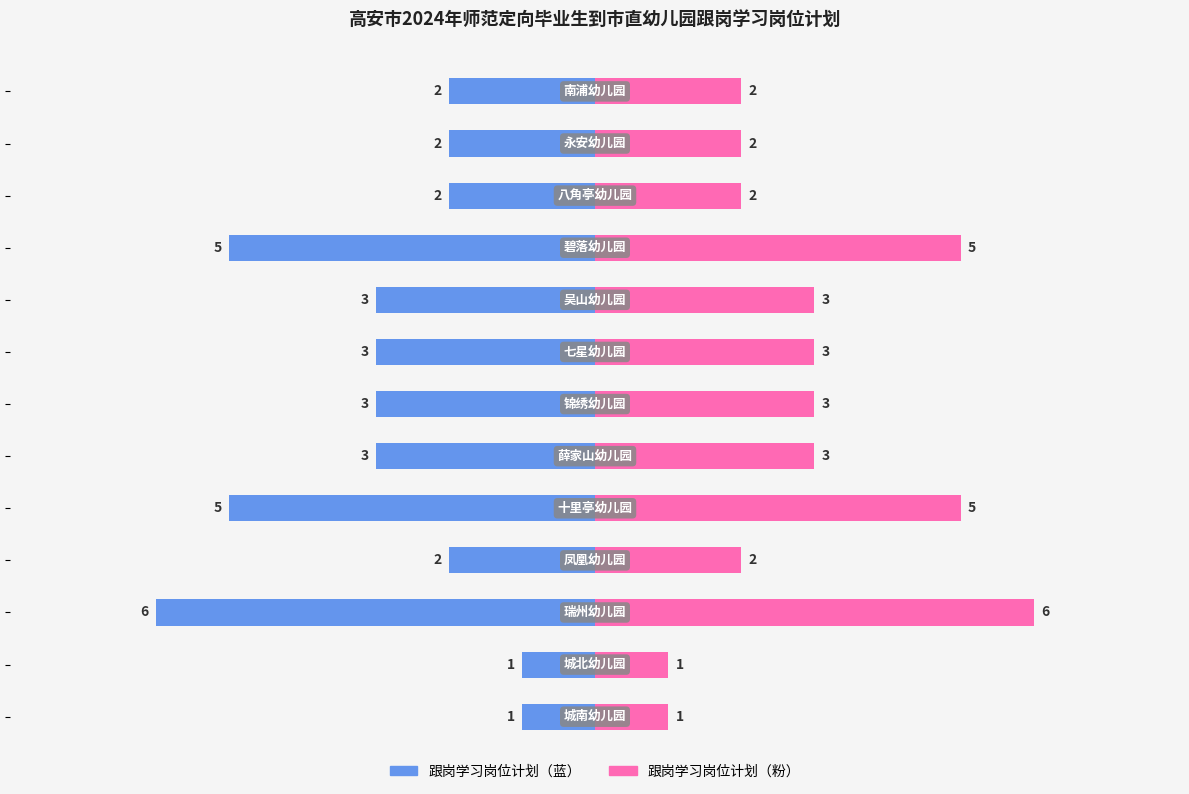

What is the difference between the 跟岗学习岗位计划（左） values at 4 and 11?

1